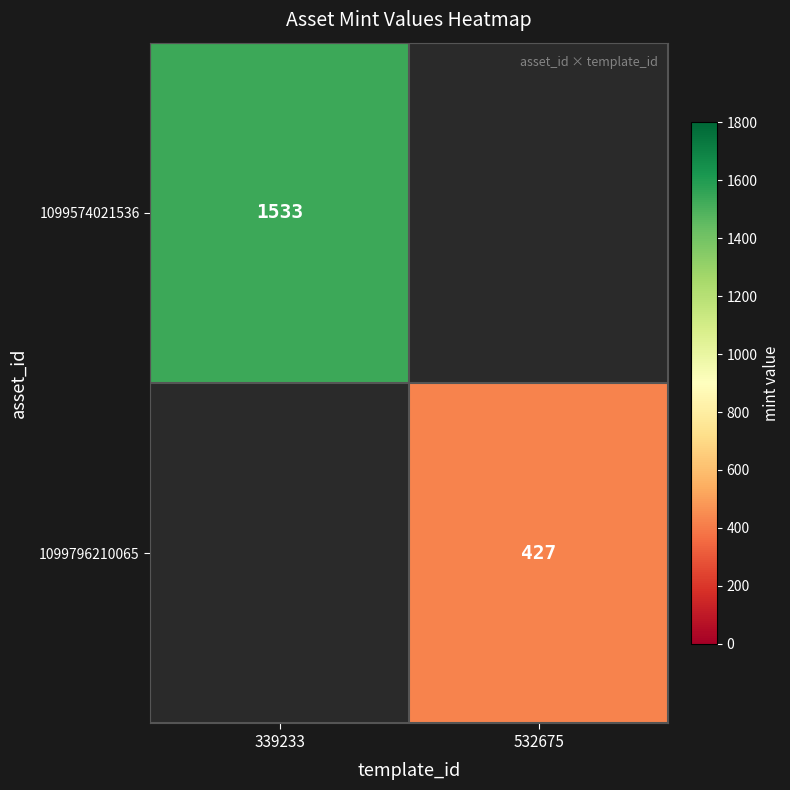

The value of 1099796210065 at 532675 is 427. True or false?

True